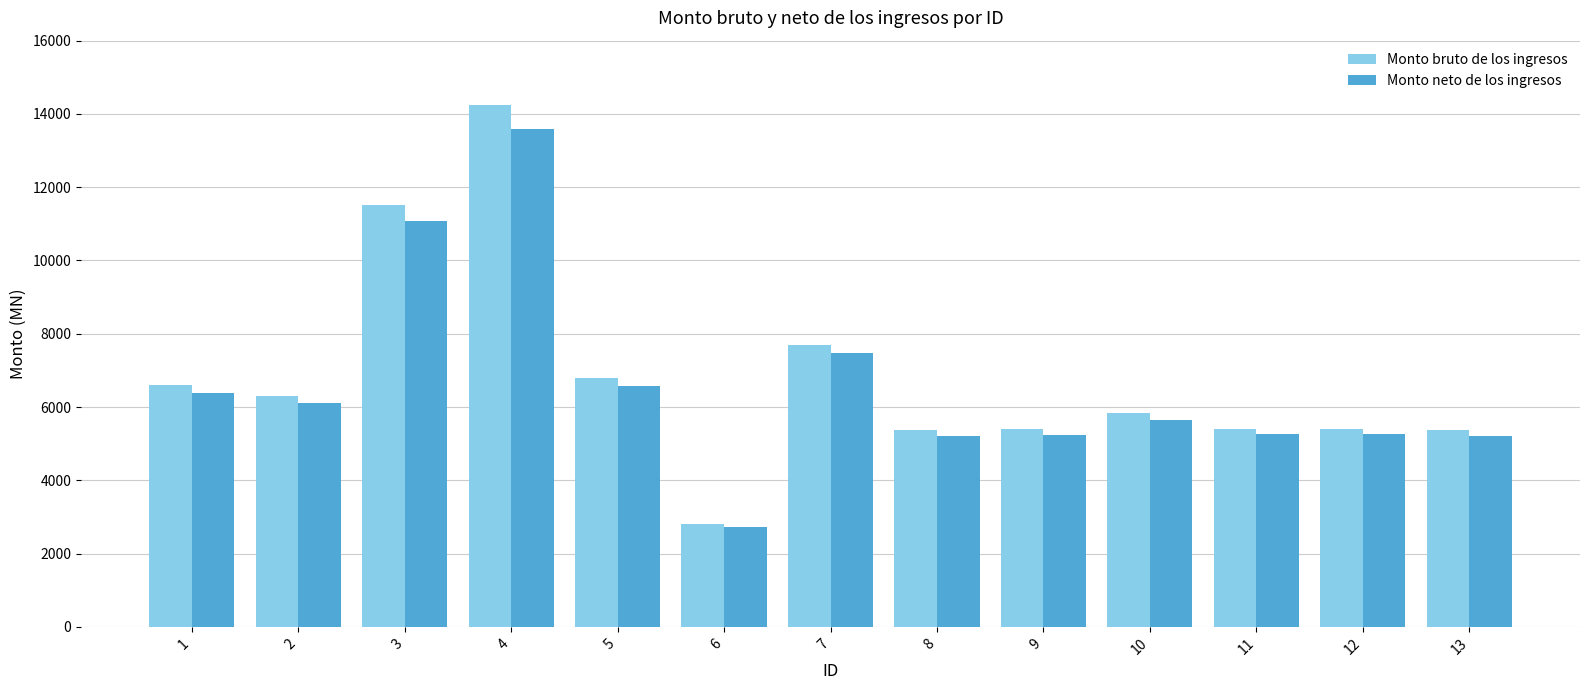

What is the value of the Monto neto de los ingresos bar at the 3rd from the left?

11090.3